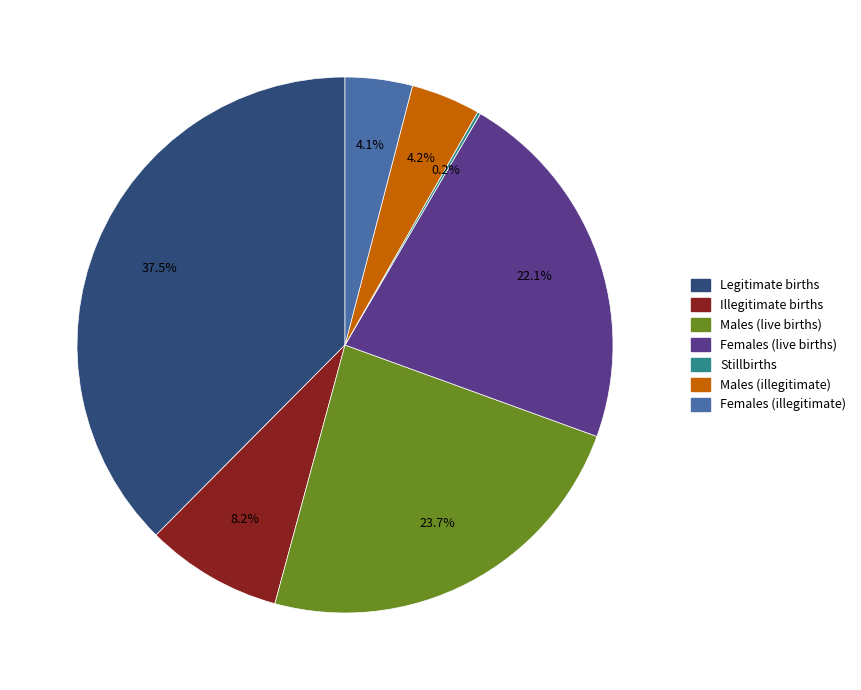

Which category has the biggest portion of the pie?

Legitimate births